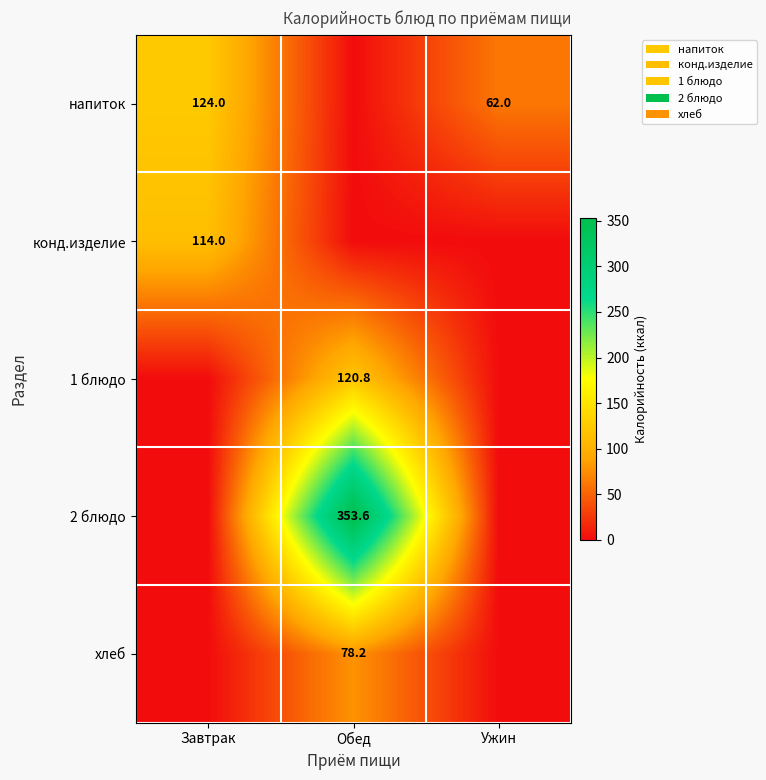

Which has a higher value, Ужин or Завтрак?

Завтрак